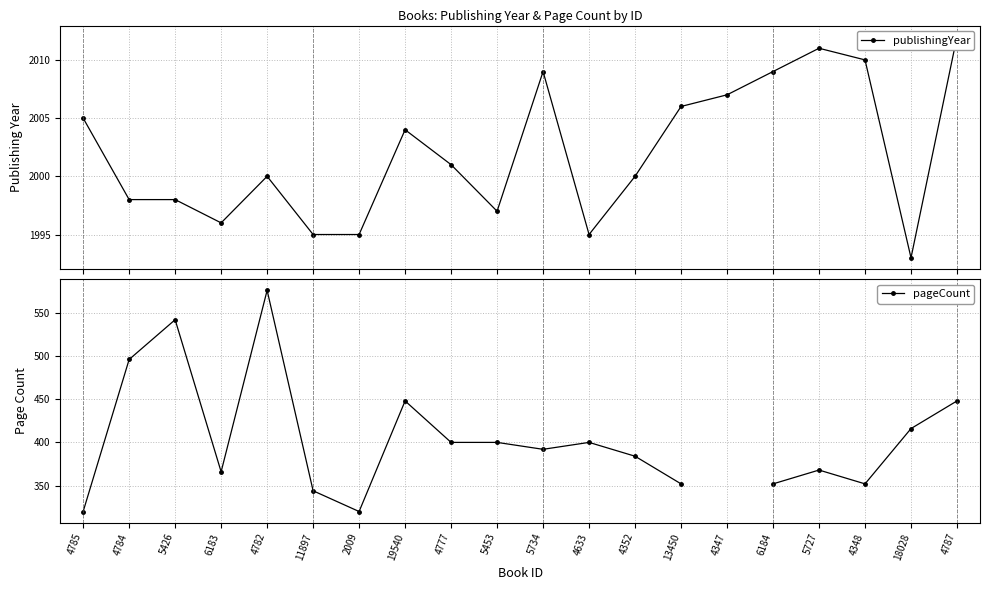

What position from the left is 6183?

4